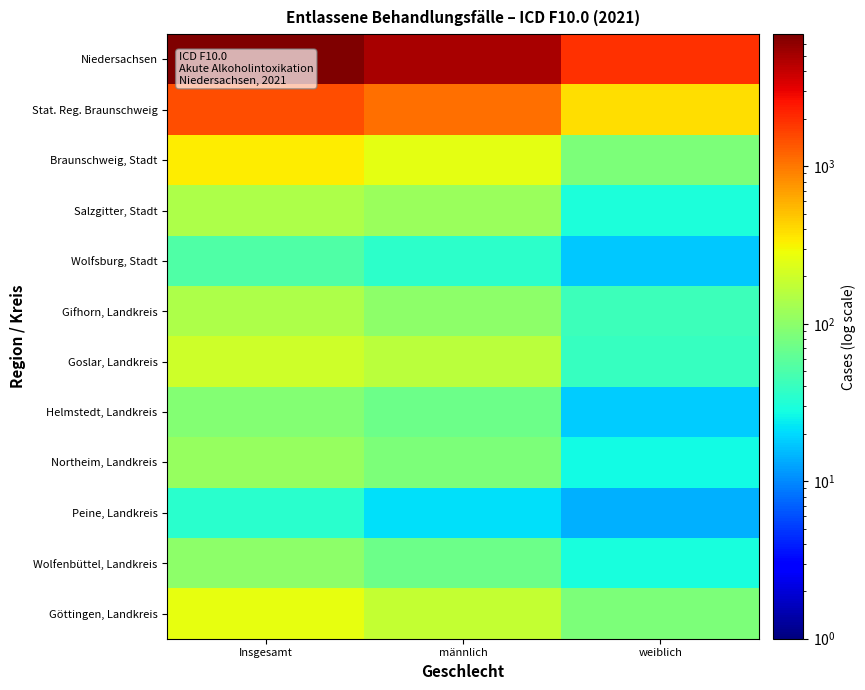

What is the total value across all series at weiblich?

2700